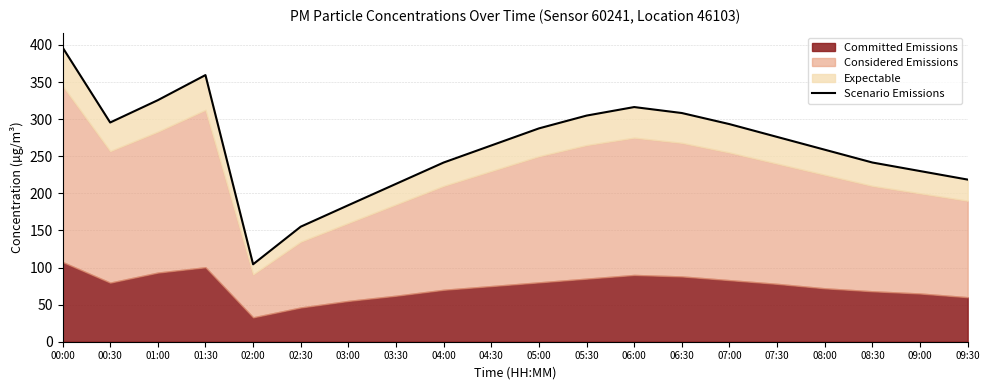

True or false: the data shows 59.6 at 02:30.

False